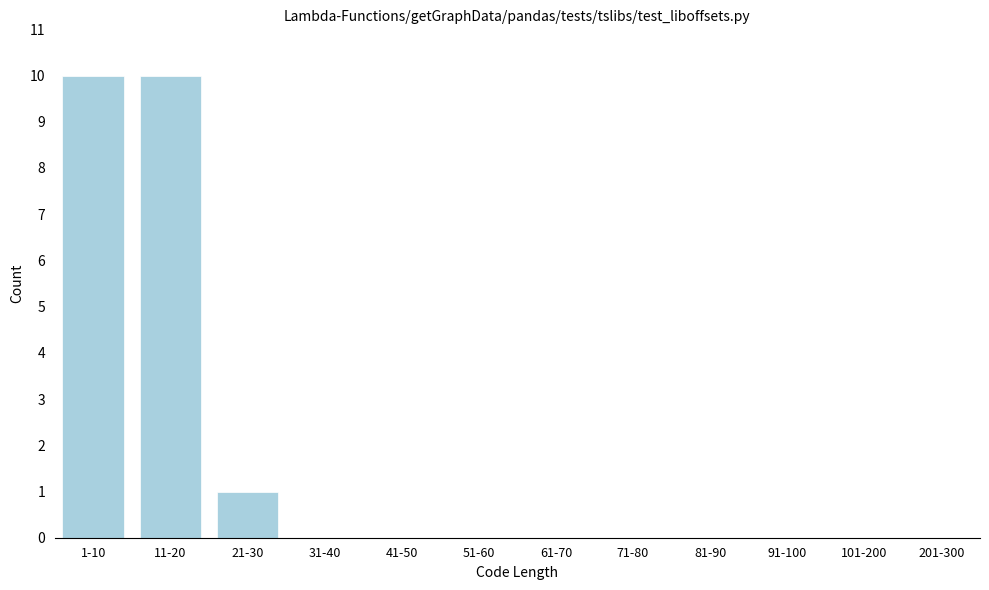

Reading right to left, transcribe all the data shown in this chart.

201-300=0	101-200=0	91-100=0	81-90=0	71-80=0	61-70=0	51-60=0	41-50=0	31-40=0	21-30=1	11-20=10	1-10=10